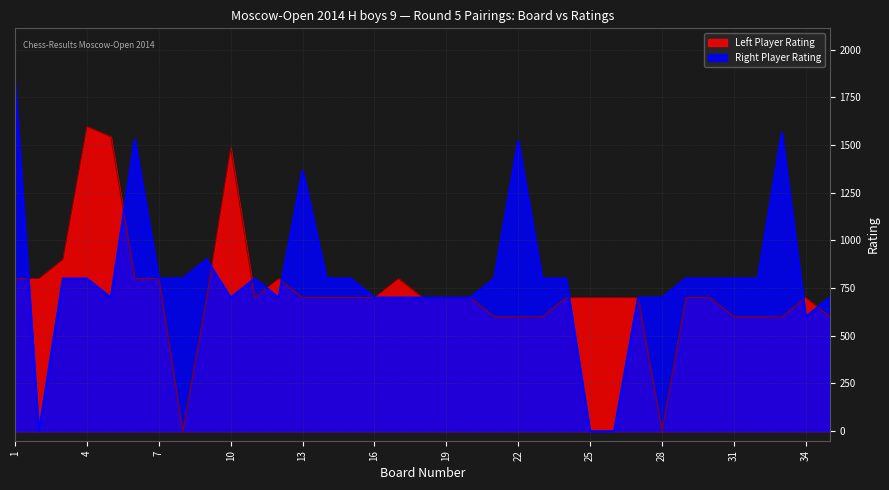

How many values in Right Rating are above zero?

32